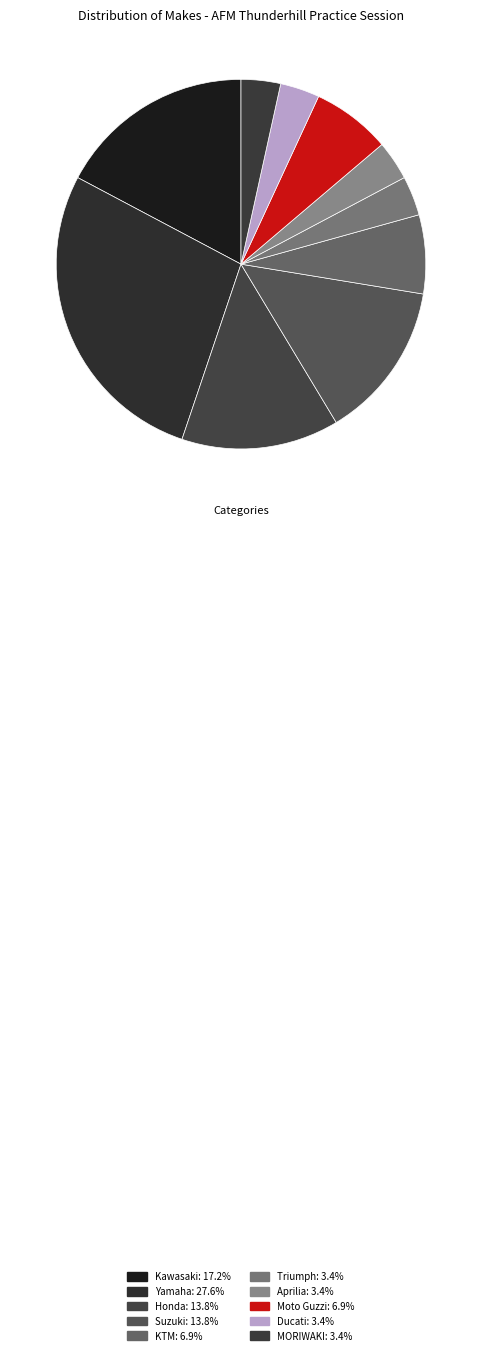

The Kawasaki slice represents 17% of the pie. True or false?

True